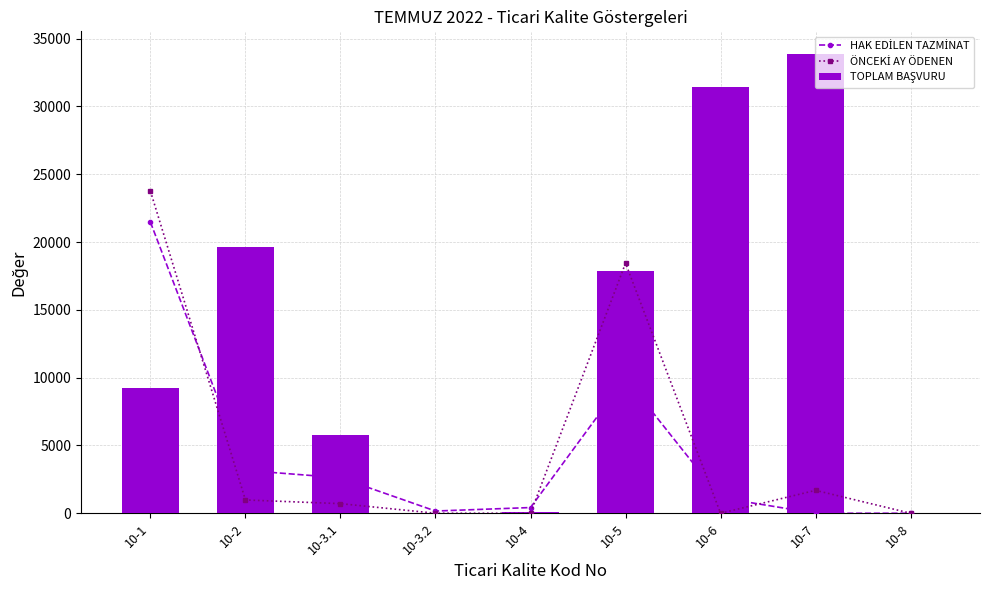

What is the highest value of the HAK EDİLEN TAZMİNAT series?

21473.0